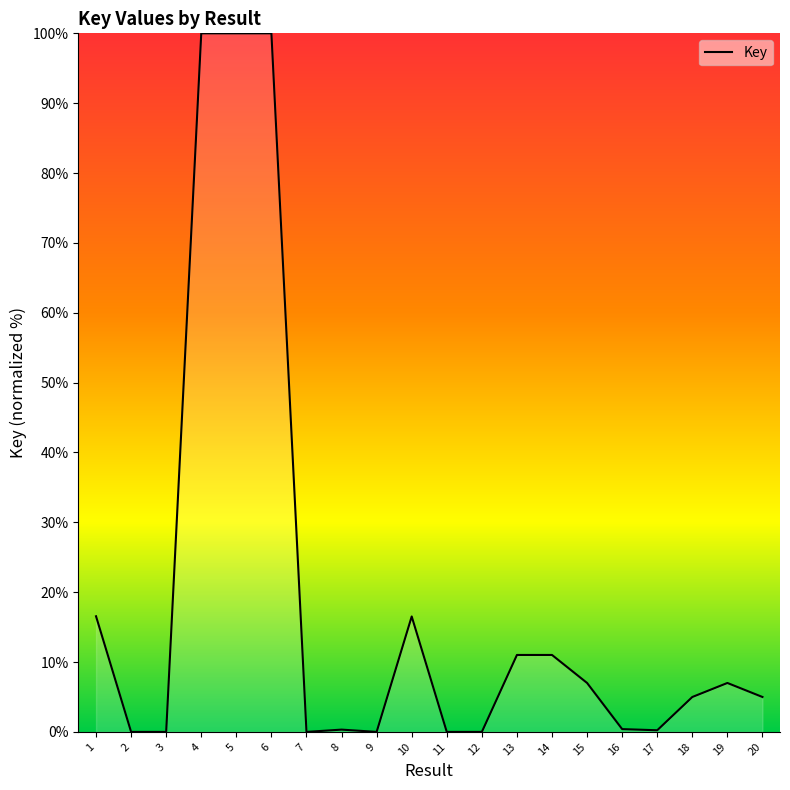

How many lines are shown in the chart?

1